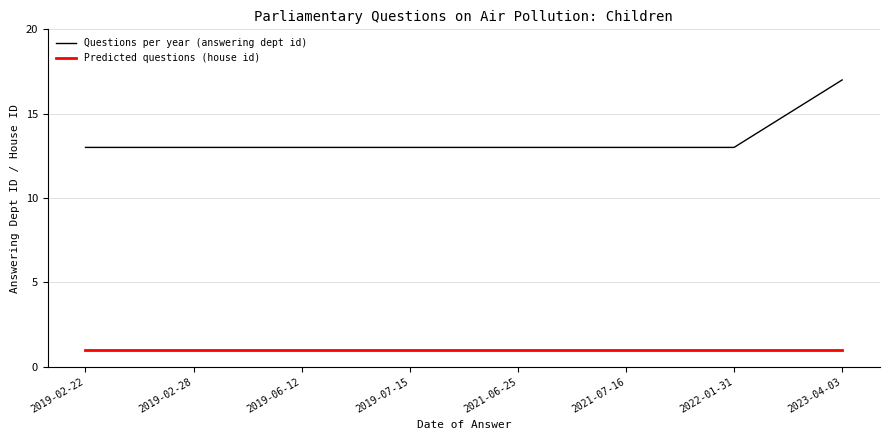

Reading left to right, extract all data points from this chart.

Questions per year (answering dept id): 13	13	13	13	13	13	13	17
Predicted questions (house id): 1	1	1	1	1	1	1	1